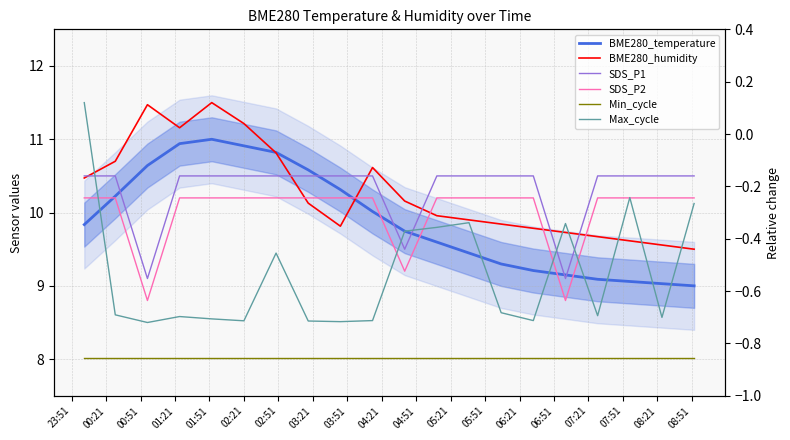

Which series ends up on top after the final intersection of BME280_temperature and BME280_humidity?

BME280_humidity